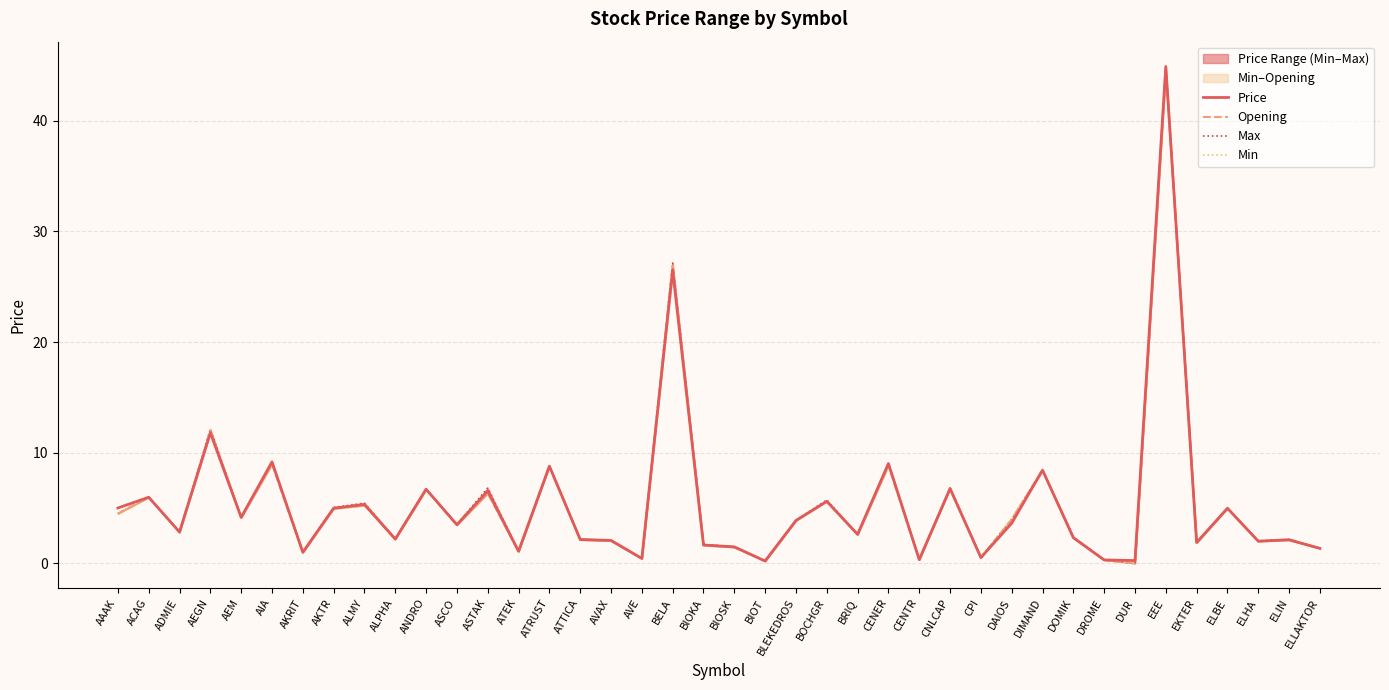

What is the label of the 17th point from the left?

AVAX